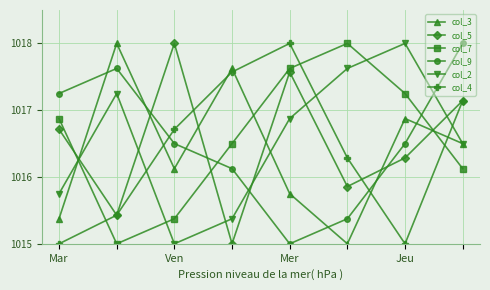

How many times do col_9 and col_7 cross each other?

2